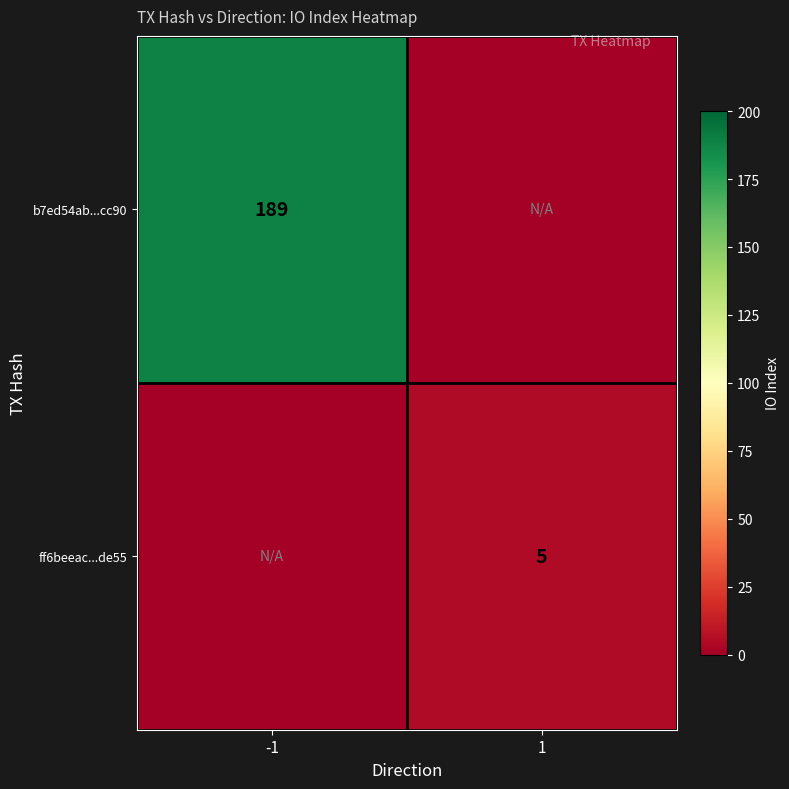

Is it true that b7ed54ab...cc90 equals 189 at -1?

True